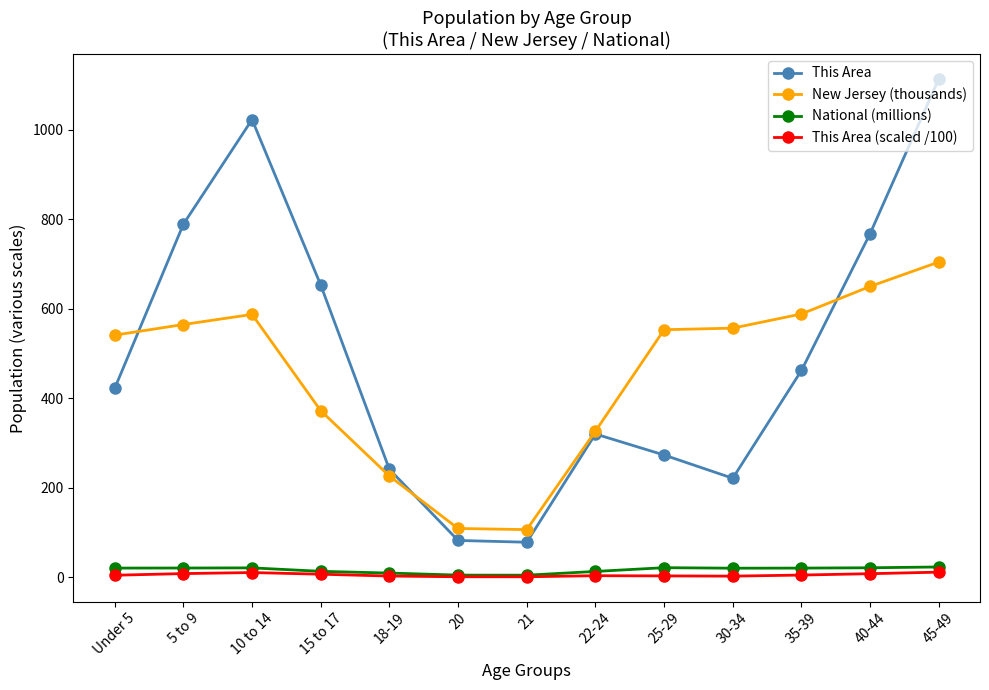

True or false: This Area and National (millions) intersect in this chart.

False